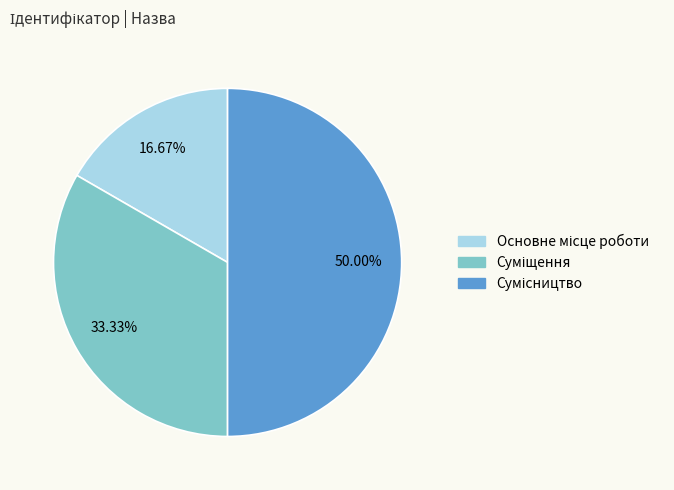

Which has a higher value, Суміщення or Основне місце роботи?

Суміщення